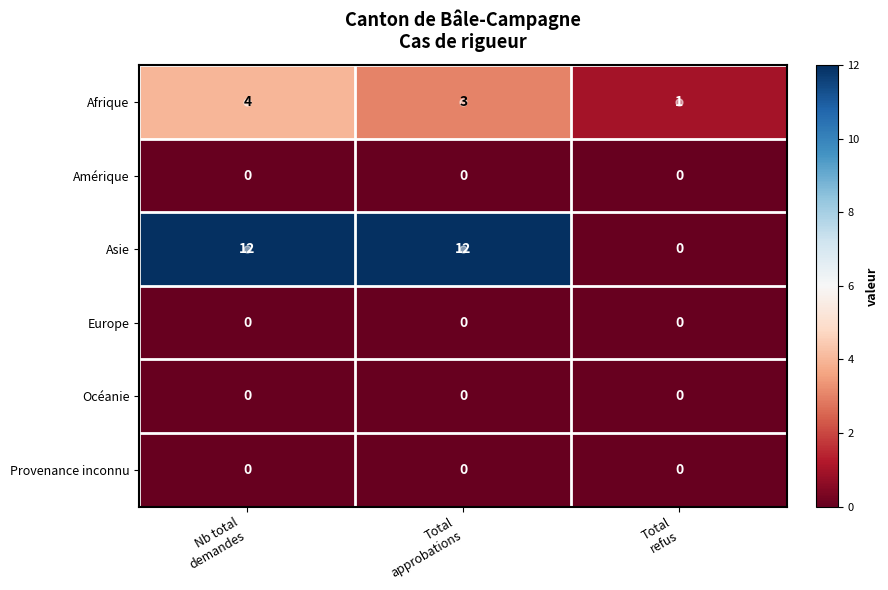

Which series has the largest total across all categories?

Asie